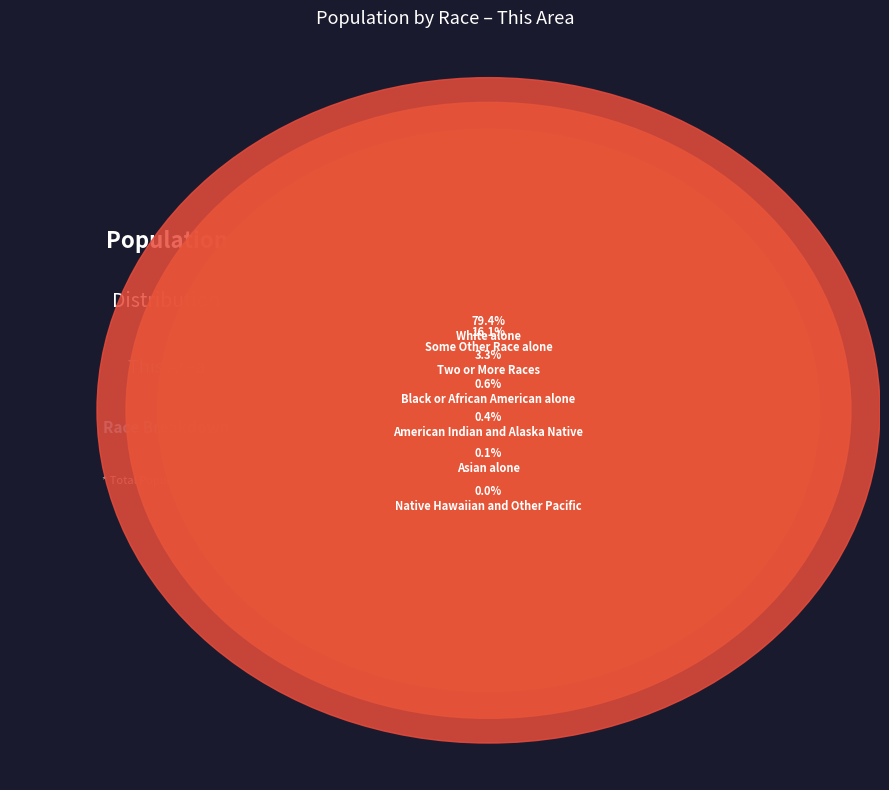

Rank the categories by value from lowest to highest.

Native Hawaiian and Other Pacific, Asian alone, American Indian and Alaska Native, Black or African American alone, Two or More Races, Some Other Race alone, White alone